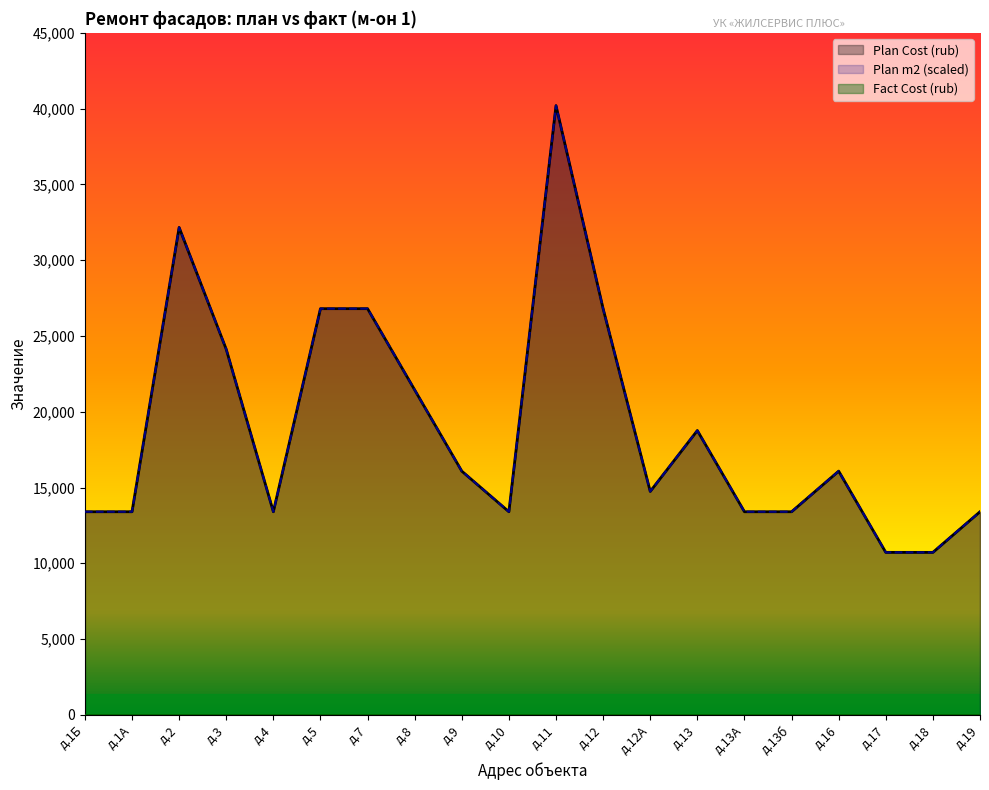

True or false: Plan Cost (rub) and Plan (m2) cross at least once.

False